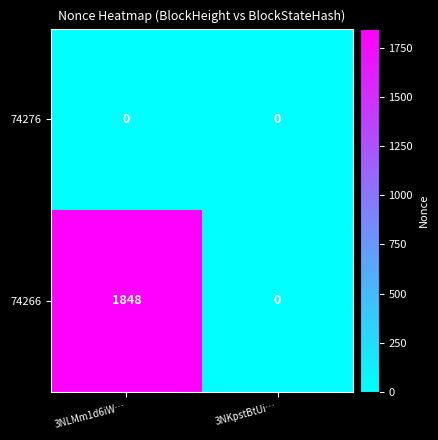

True or false: 74266 has a value of 3036 at 3NLMm1d6iW….

False